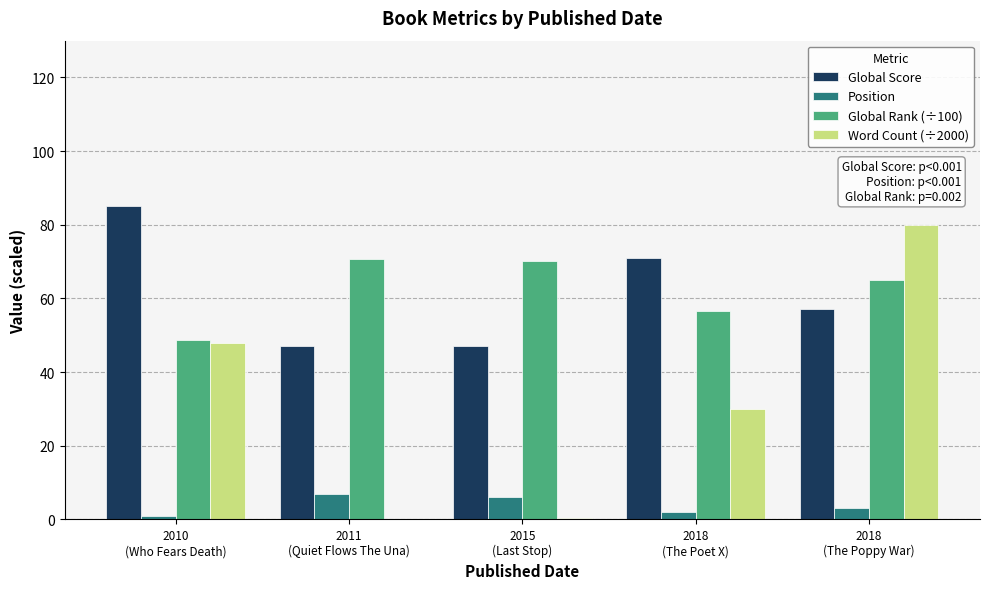

What is the greatest value displayed?

85.0